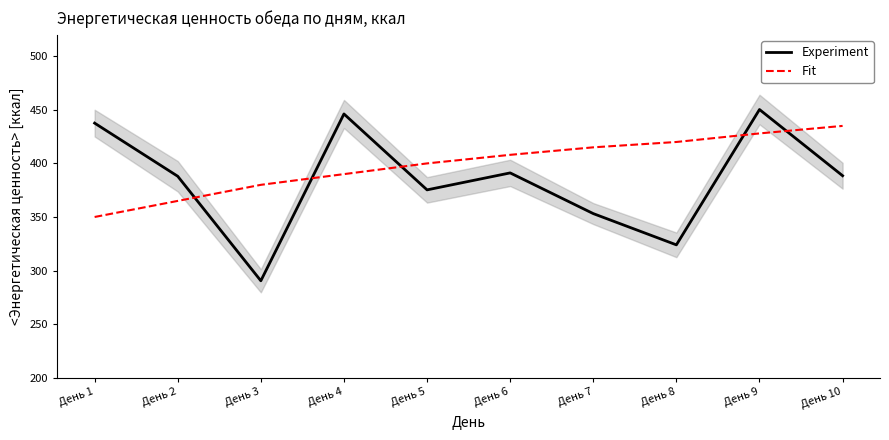

Which series has the largest total across all categories?

Fit